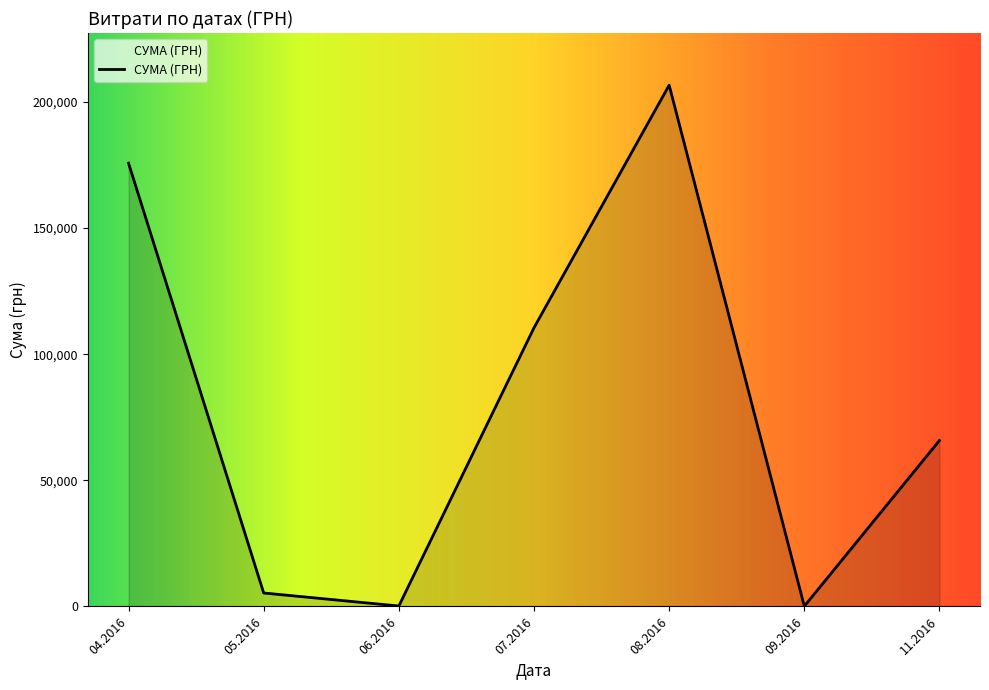

What is the greatest value displayed?

206631.6